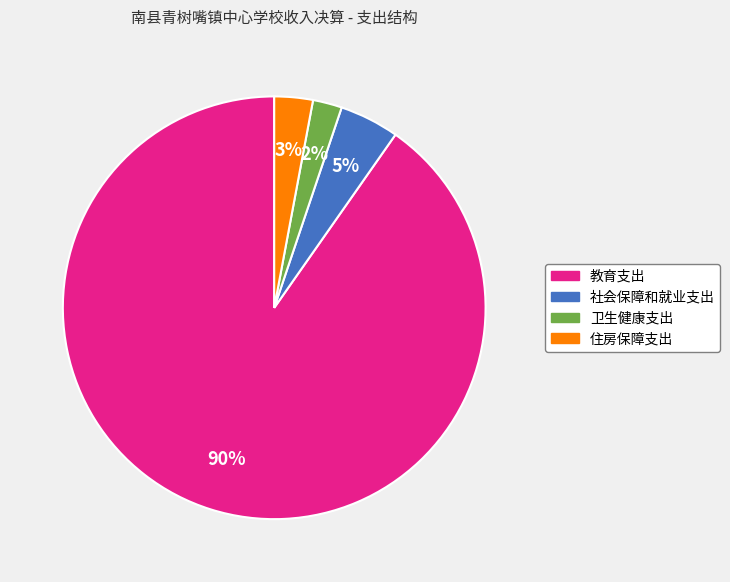

Which slice is the smallest?

卫生健康支出